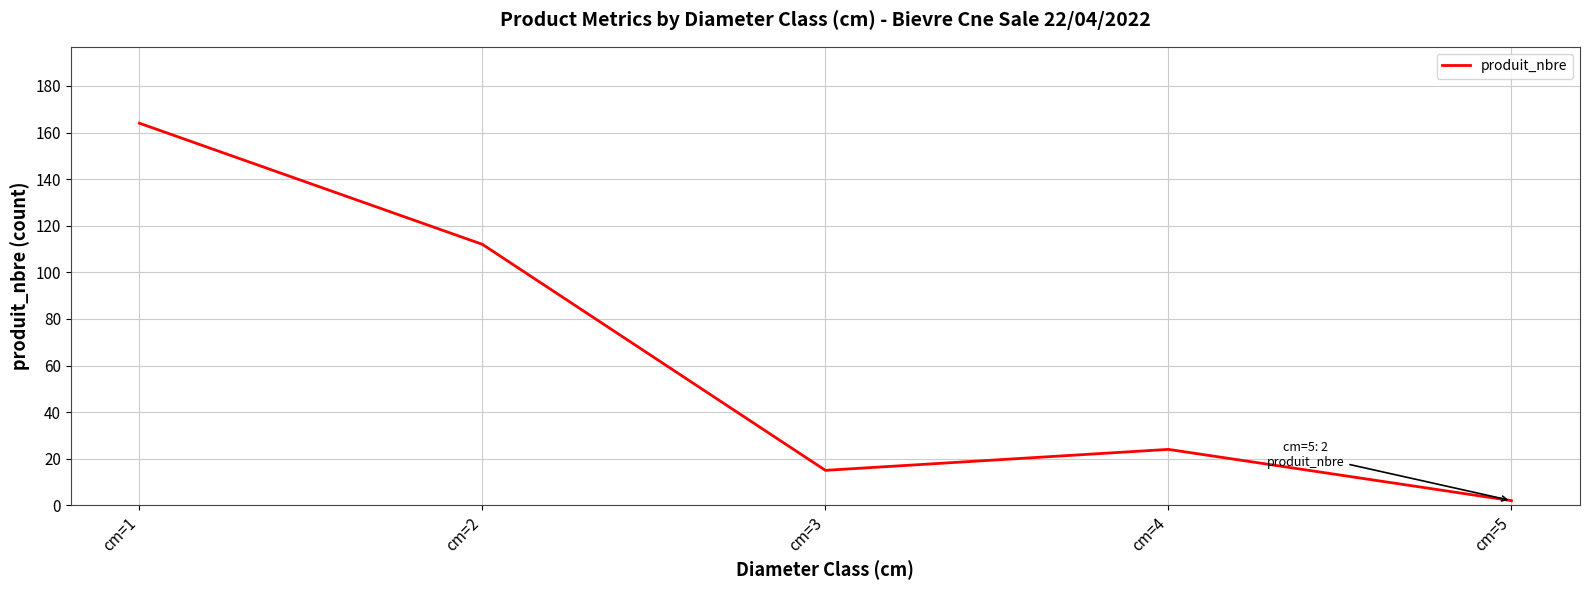

True or false: there are more than 1 points higher than both neighbors.

False